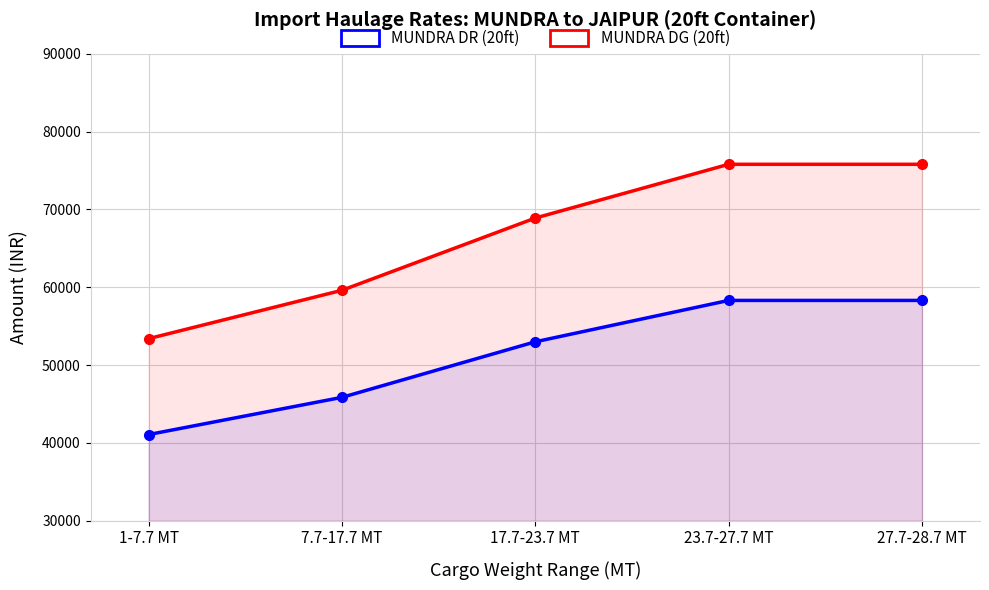

Rank the series at 27.7-28.7 MT from lowest to highest value.

MUNDRA DR (20ft), MUNDRA DG (20ft)